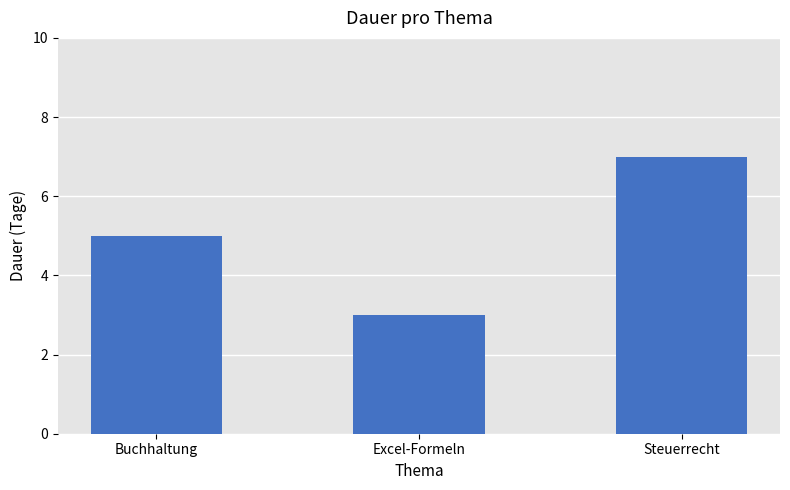

At which category does the chart reach its peak across all series?

Steuerrecht